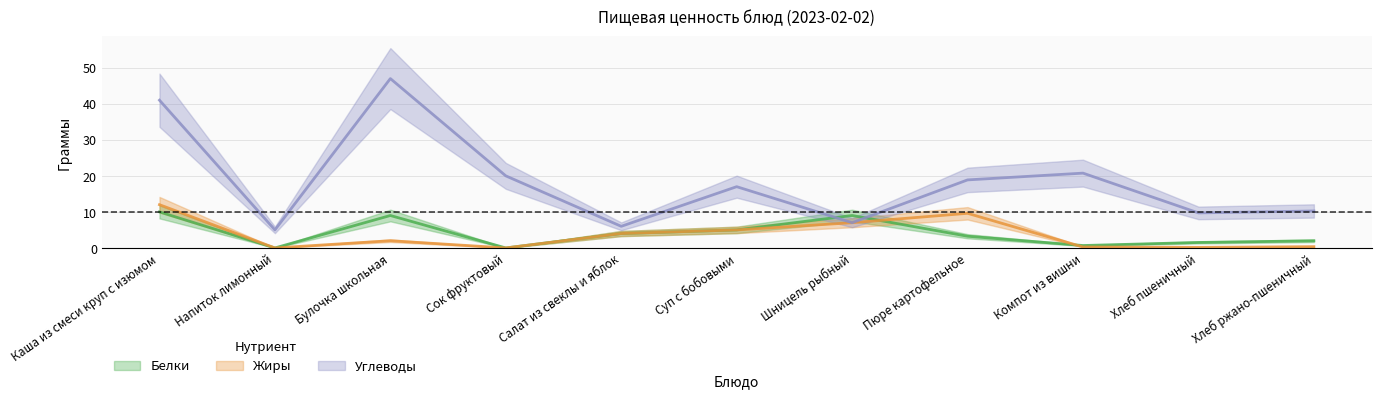

How many data points in Белки are above 3?

6